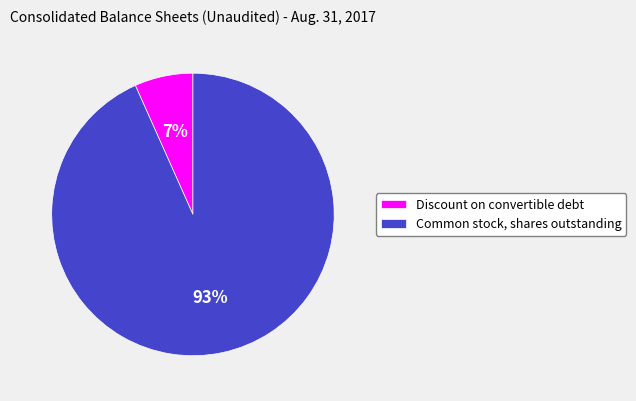

To the nearest percent, what is the combined percentage of Common stock, shares outstanding and Discount on convertible debt?

100%